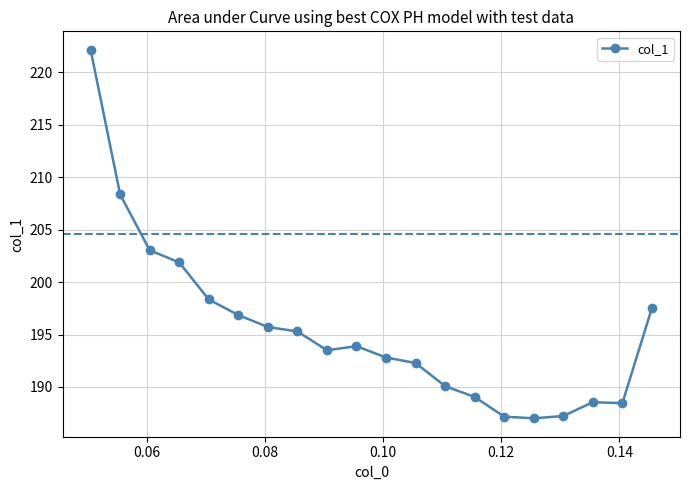

What is the greatest value displayed?

222.2